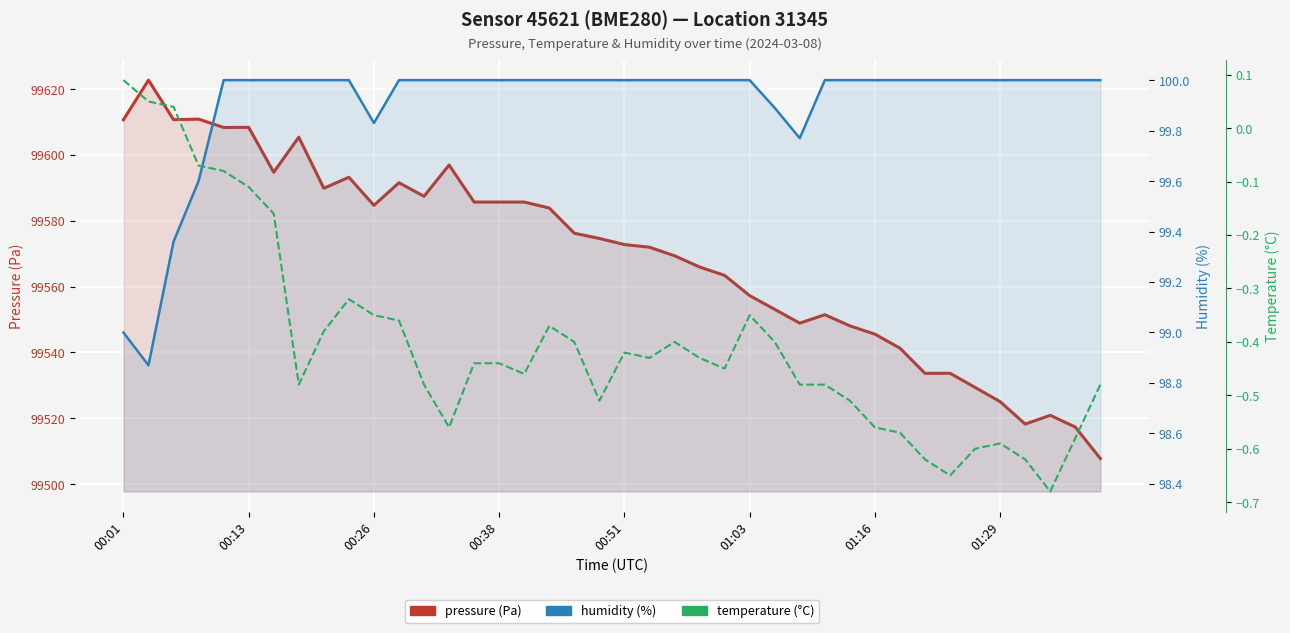

Which series has the largest range (max minus min)?

pressure (Pa)